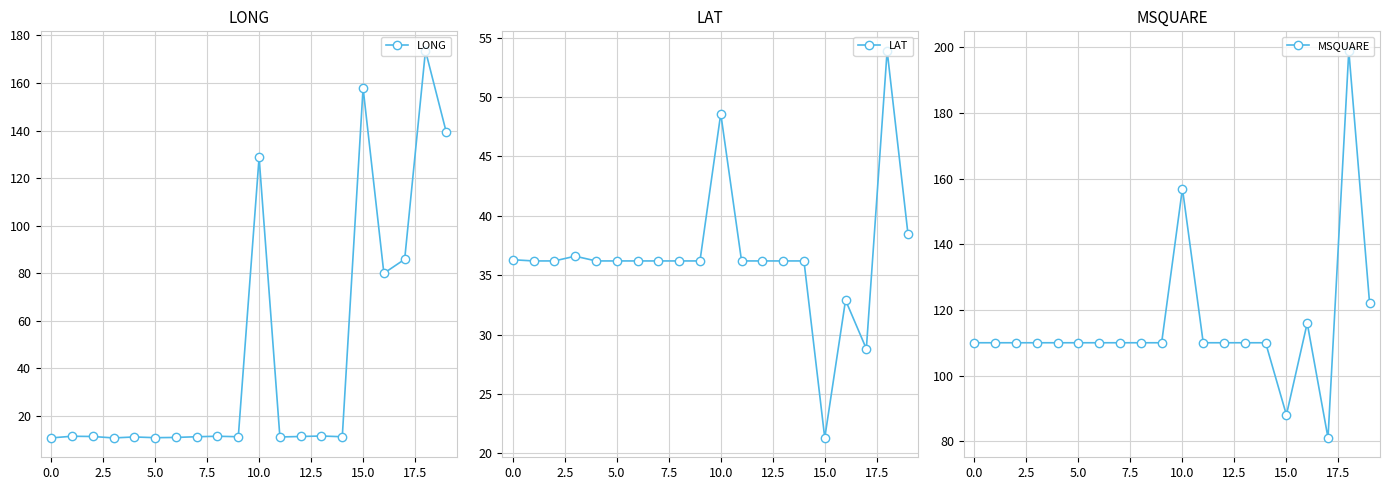

What is the maximum value shown in the chart?

199.0